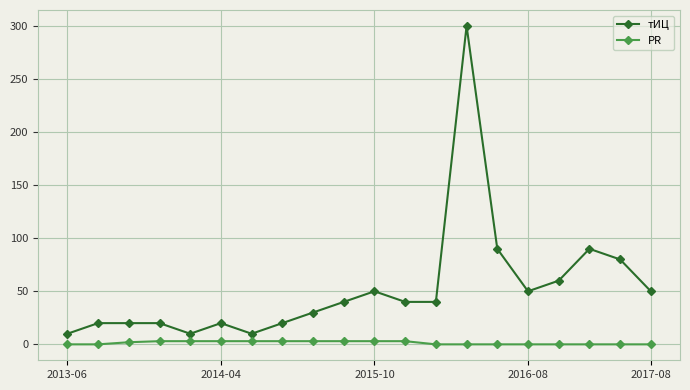

Which series has the largest total across all categories?

тИЦ